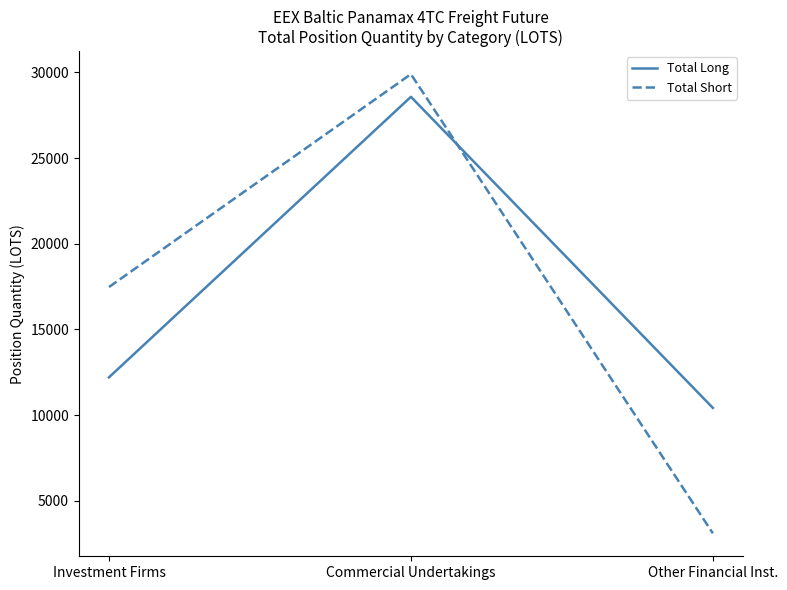

Rank the series by their maximum value, from highest to lowest.

Total Short, Total Long